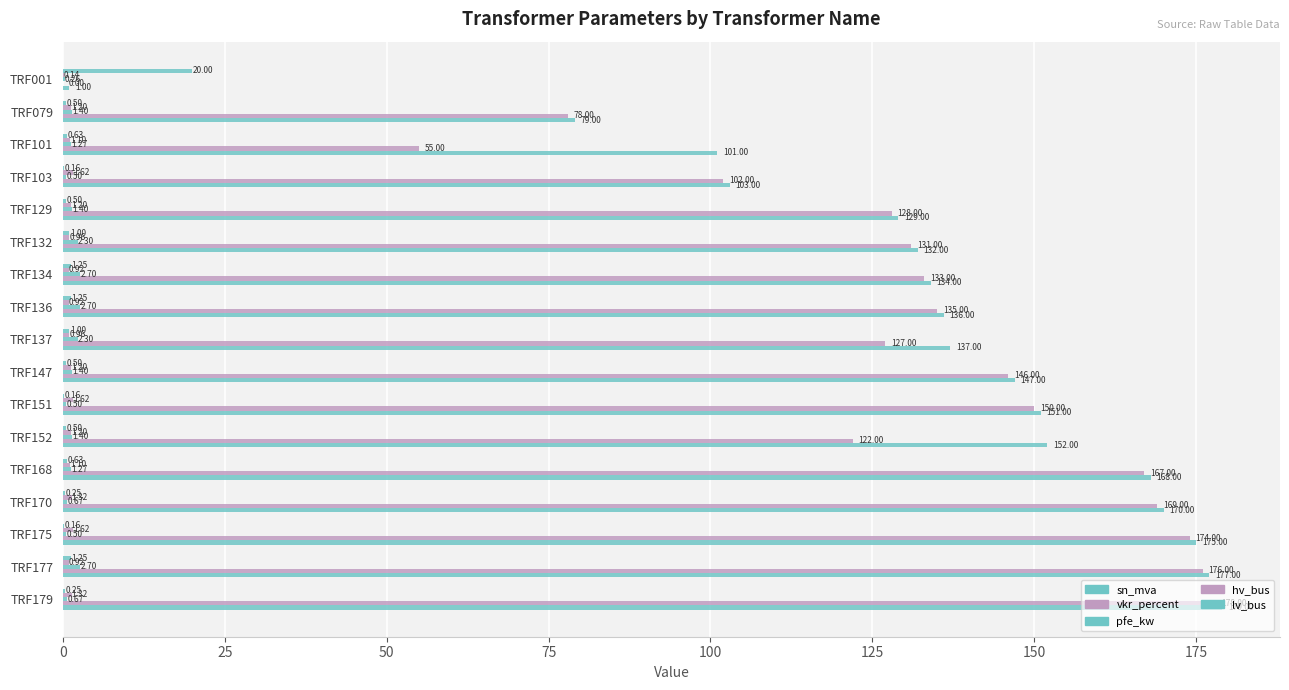

How many series are shown in this chart?

5